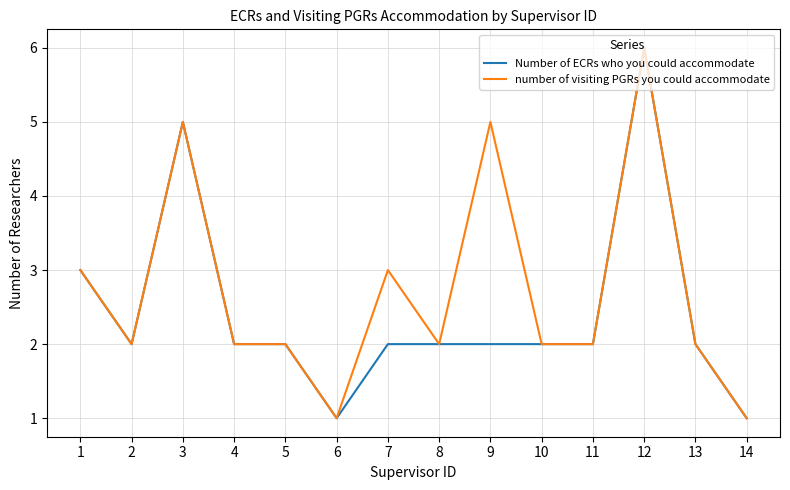

Does the chart display data point markers on the line(s)?

No